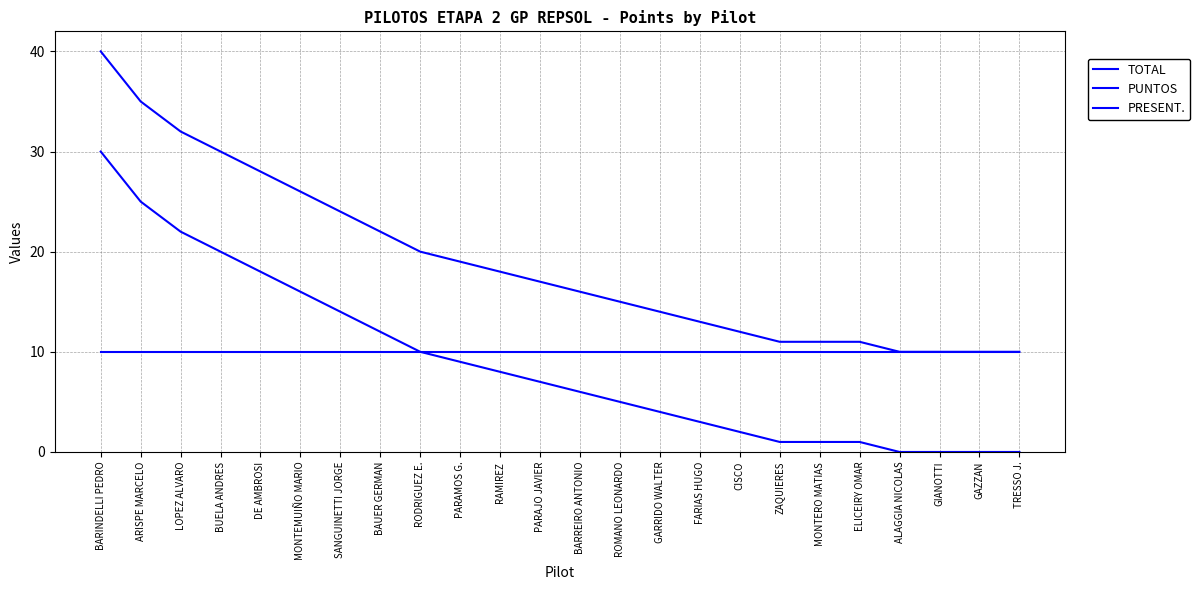

What is the total value across all series at FARIAS HUGO?

26